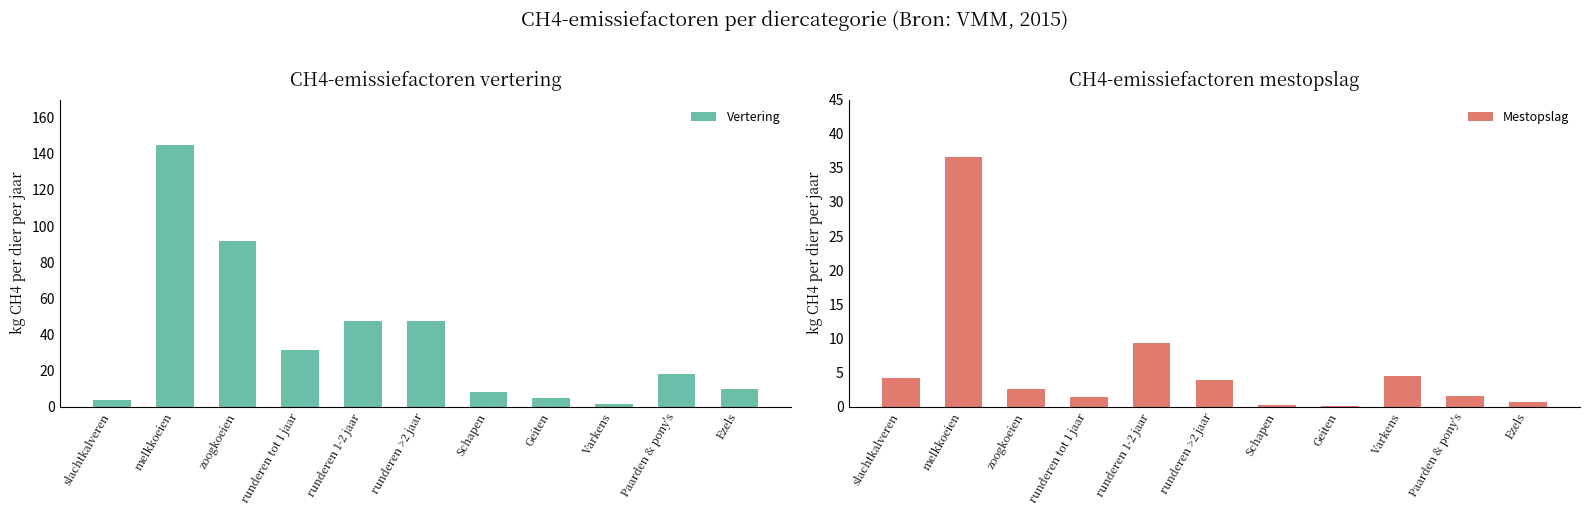

What is the sum of the Mestopslag values at runderen 1-2 jaar and Geiten?

9.5